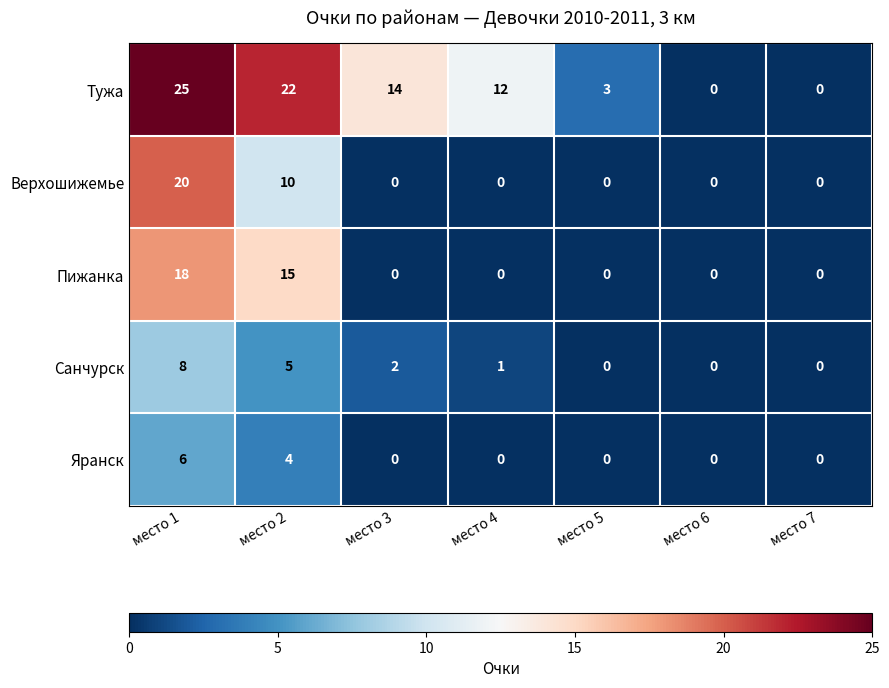

Which series has the widest spread of values?

Тужа